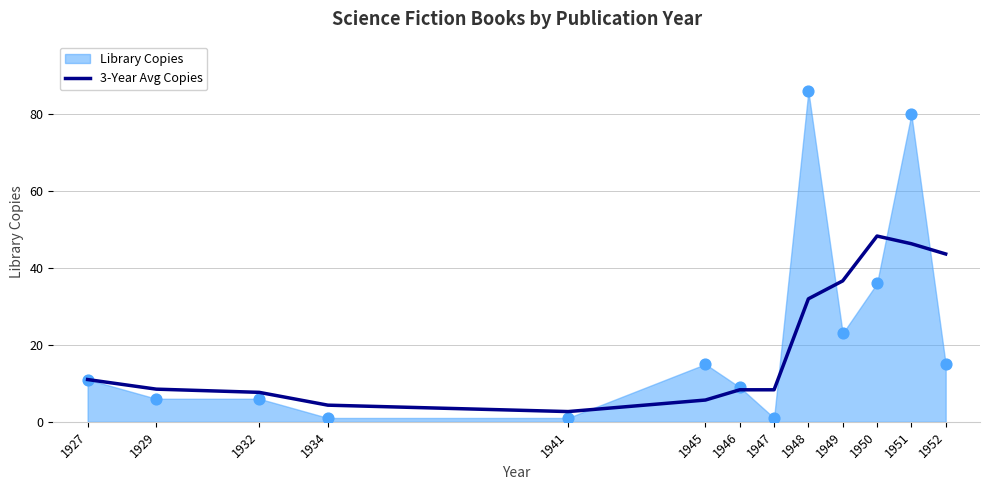

Between 1947 and 1929, which is larger?

1929